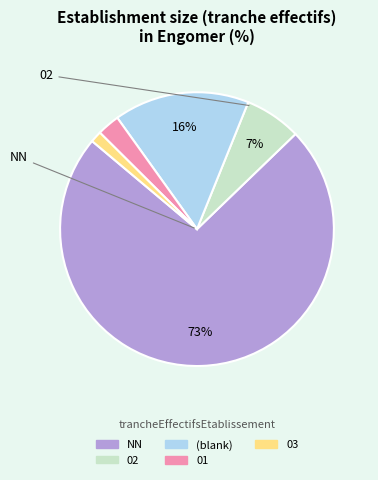

To the nearest percent, what is the difference between the largest and smallest slice percentages?

72%